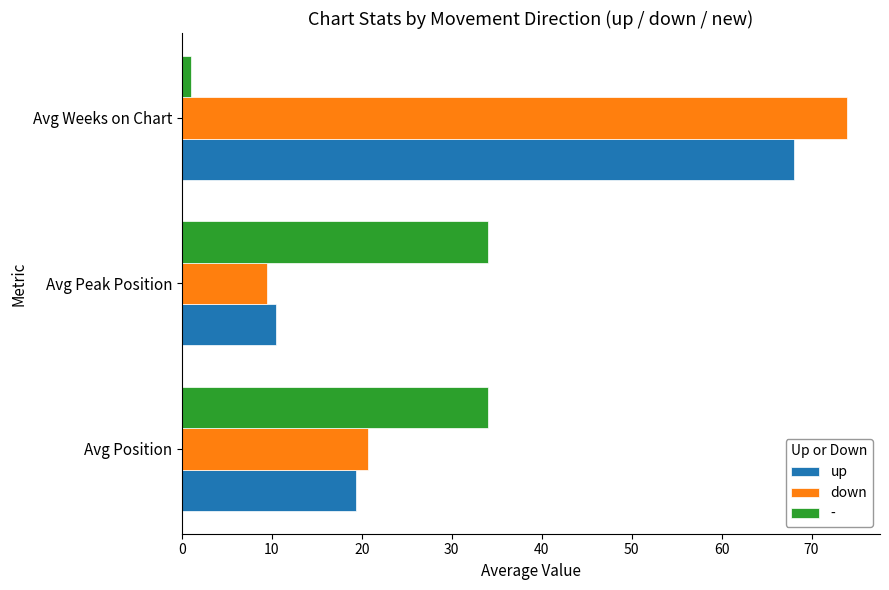

How many series are shown in this chart?

3